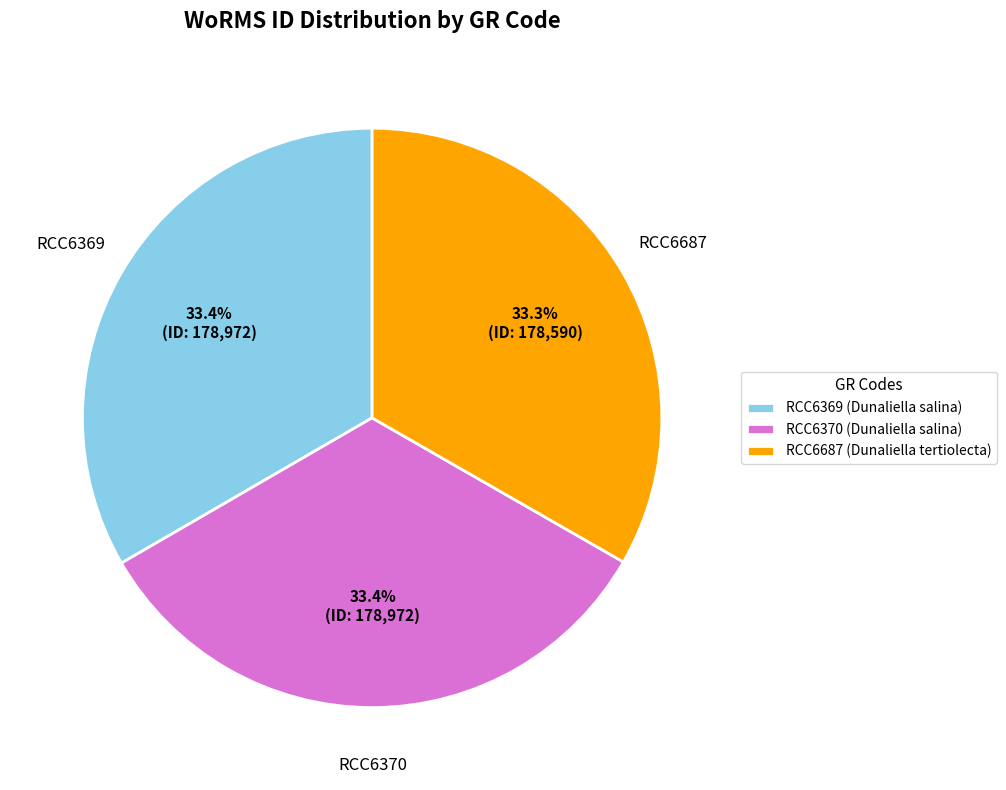

Combined, do RCC6370 and RCC6369 account for over 50%?

Yes